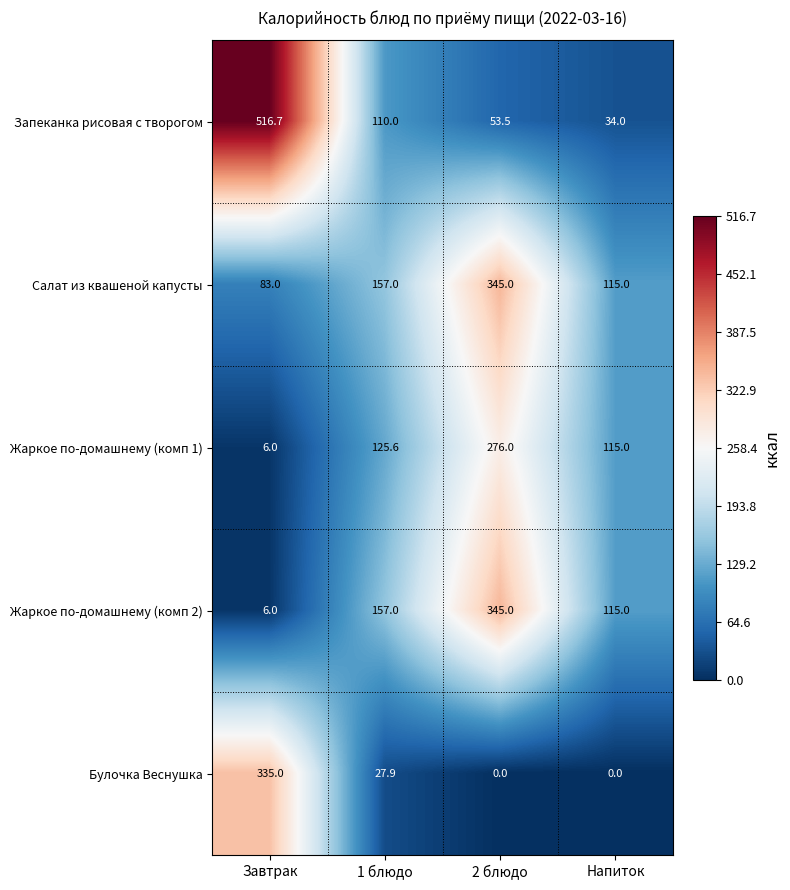

Reading right to left, list all the values displayed in this chart.

Запеканка рисовая с творогом: 34.0	53.5	110.0	516.7
Салат из квашеной капусты: 115.0	345.0	157.0	83.0
Жаркое по-домашнему (комп 1): 115.0	276.0	125.6	6.0
Жаркое по-домашнему (комп 2): 115.0	345.0	157.0	6.0
Булочка Веснушка: 0.0	0.0	27.9	335.0